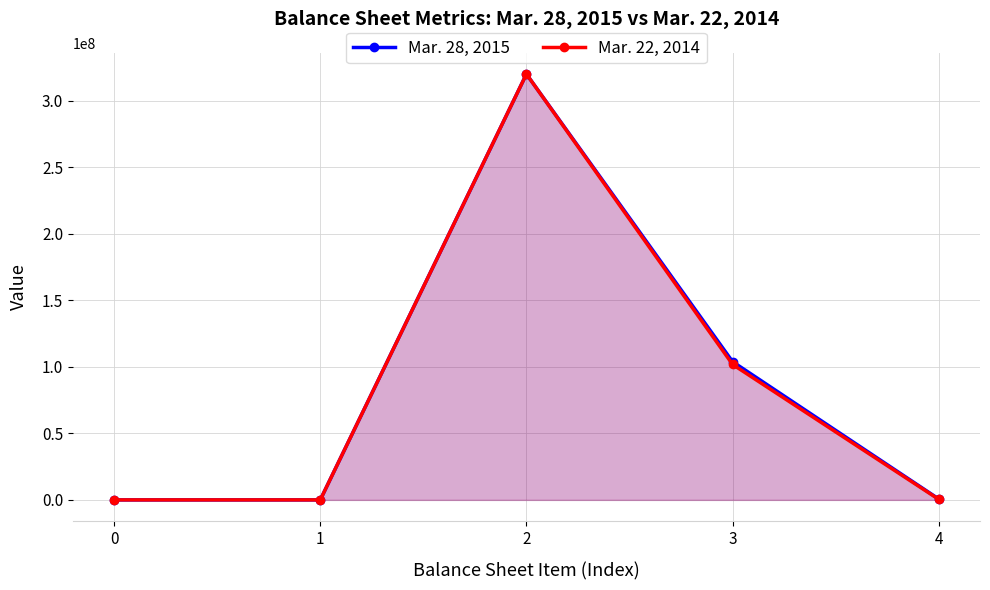

Where is Mar. 28, 2015 nearest to the value 160000000?

3